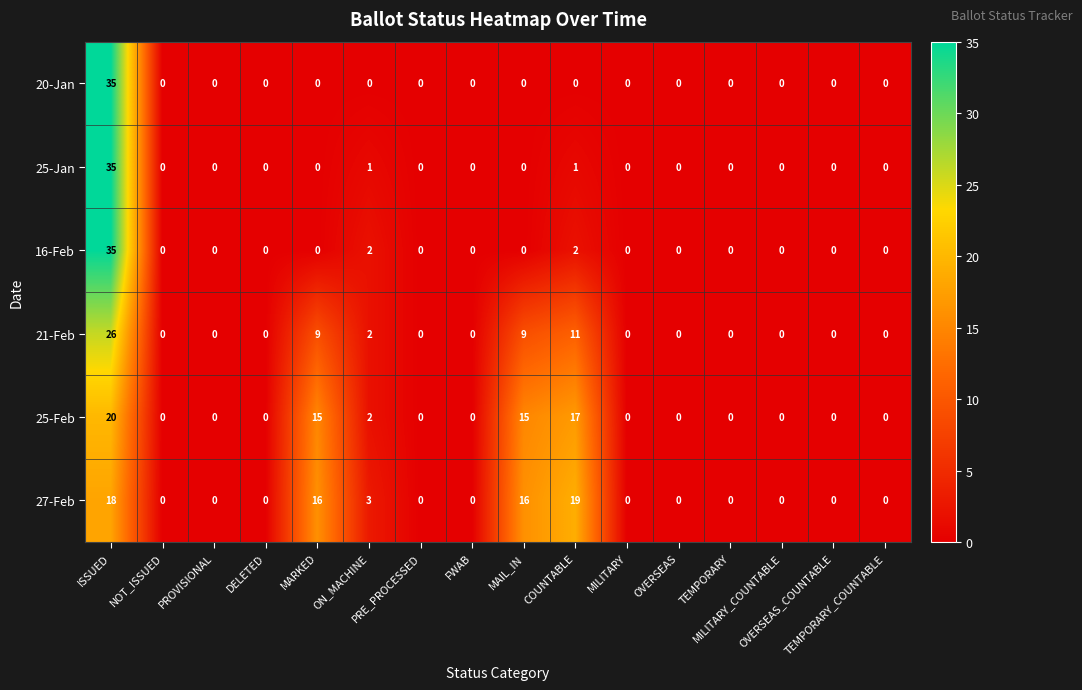

What is the sum of all 16-Feb values?

39